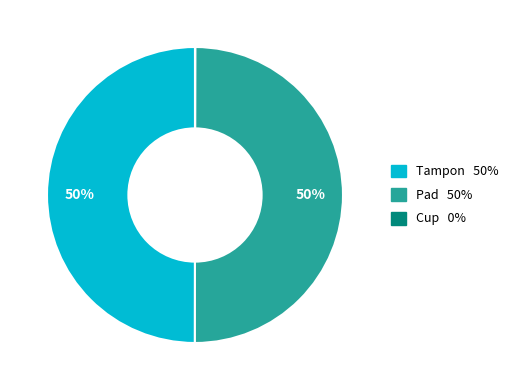

To the nearest percent, what is the average slice percentage?

33%